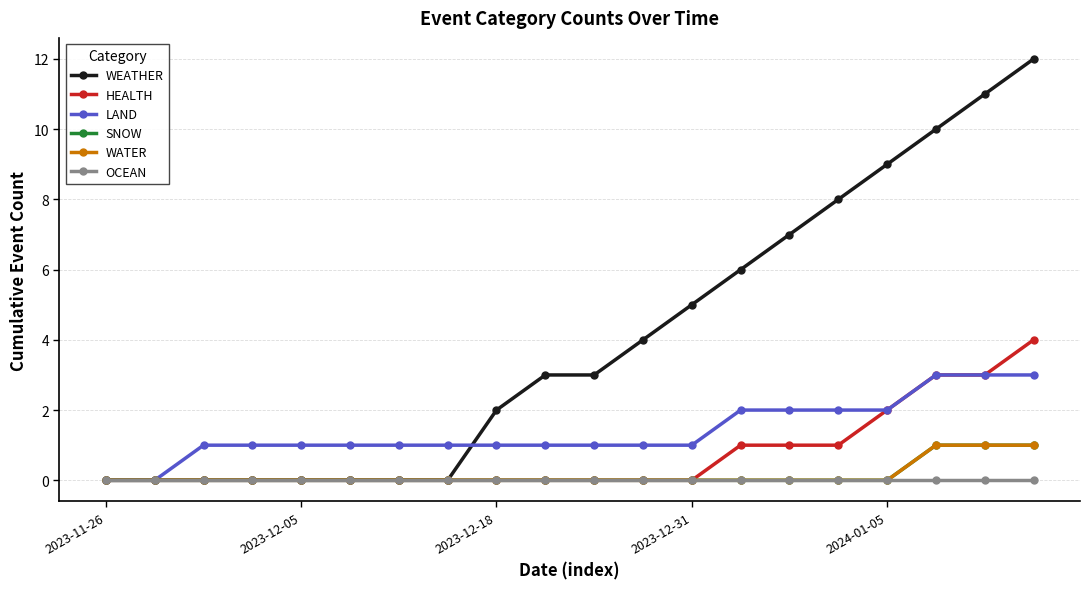

Reading left to right, what are all the values shown in this chart?

WEATHER: 0	0	0	0	0	0	0	0	2	3	3	4	5	6	7	8	9	10	11	12
HEALTH: 0	0	0	0	0	0	0	0	0	0	0	0	0	1	1	1	2	3	3	4
LAND: 0	0	1	1	1	1	1	1	1	1	1	1	1	2	2	2	2	3	3	3
SNOW: 0	0	0	0	0	0	0	0	0	0	0	0	0	0	0	0	0	1	1	1
WATER: 0	0	0	0	0	0	0	0	0	0	0	0	0	0	0	0	0	1	1	1
OCEAN: 0	0	0	0	0	0	0	0	0	0	0	0	0	0	0	0	0	0	0	0